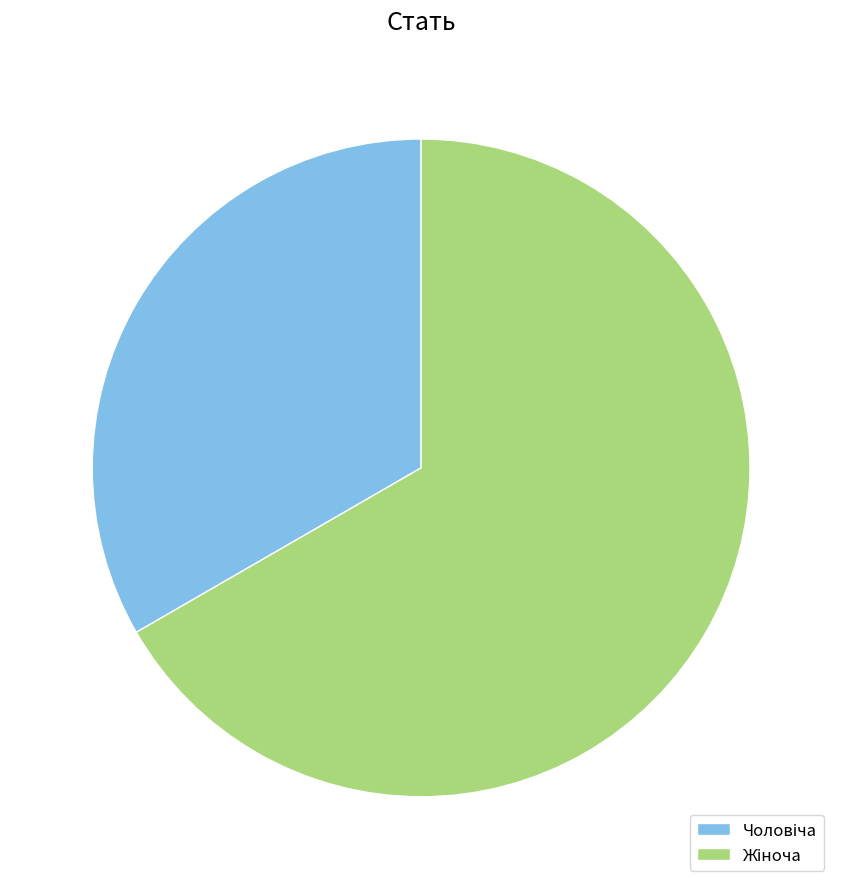

Count the number of slices in the pie.

2